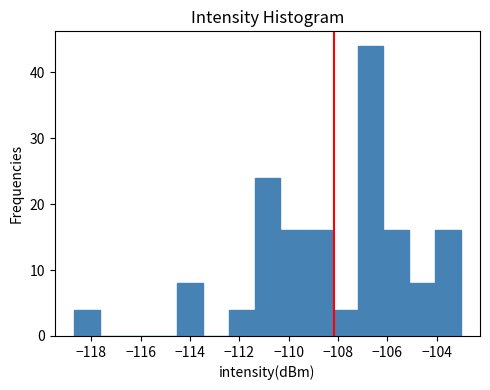

Reading left to right, list every bar in this chart as the range it spans on the x-axis followed by its height. Neither the bar edges nor the heights are printed on the chart, so give them approximately, as read against the axes.

-118.6 to -117.6: 4
-117.6 to -116.6: 0
-116.6 to -115.6: 0
-115.6 to -114.6: 0
-114.6 to -113.4: 8
-113.4 to -112.4: 0
-112.4 to -111.4: 4
-111.4 to -110.4: 24
-110.4 to -109.2: 16
-109.2 to -108.2: 16
-108.2 to -107.2: 4
-107.2 to -106.2: 44
-106.2 to -105.2: 16
-105.2 to -104.0: 8
-104.0 to -103.0: 16